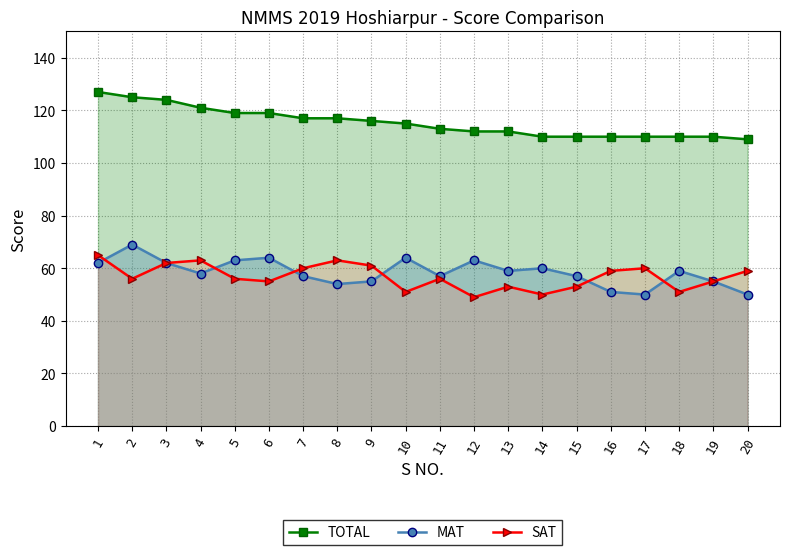

What is the value of the TOTAL point at the 16th from the left?

110